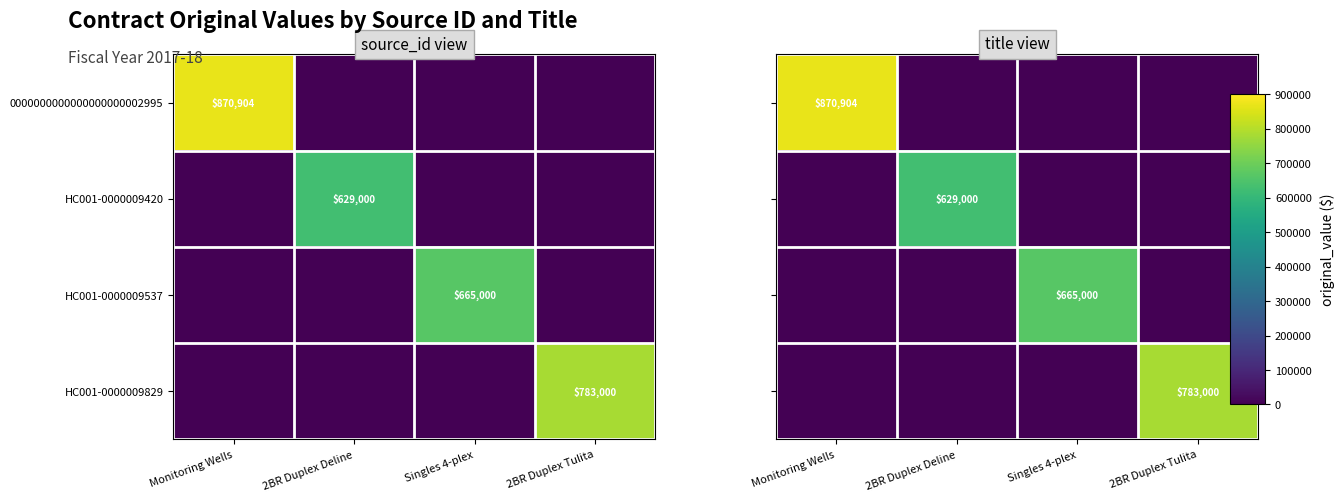

How many data points does each series have?

4